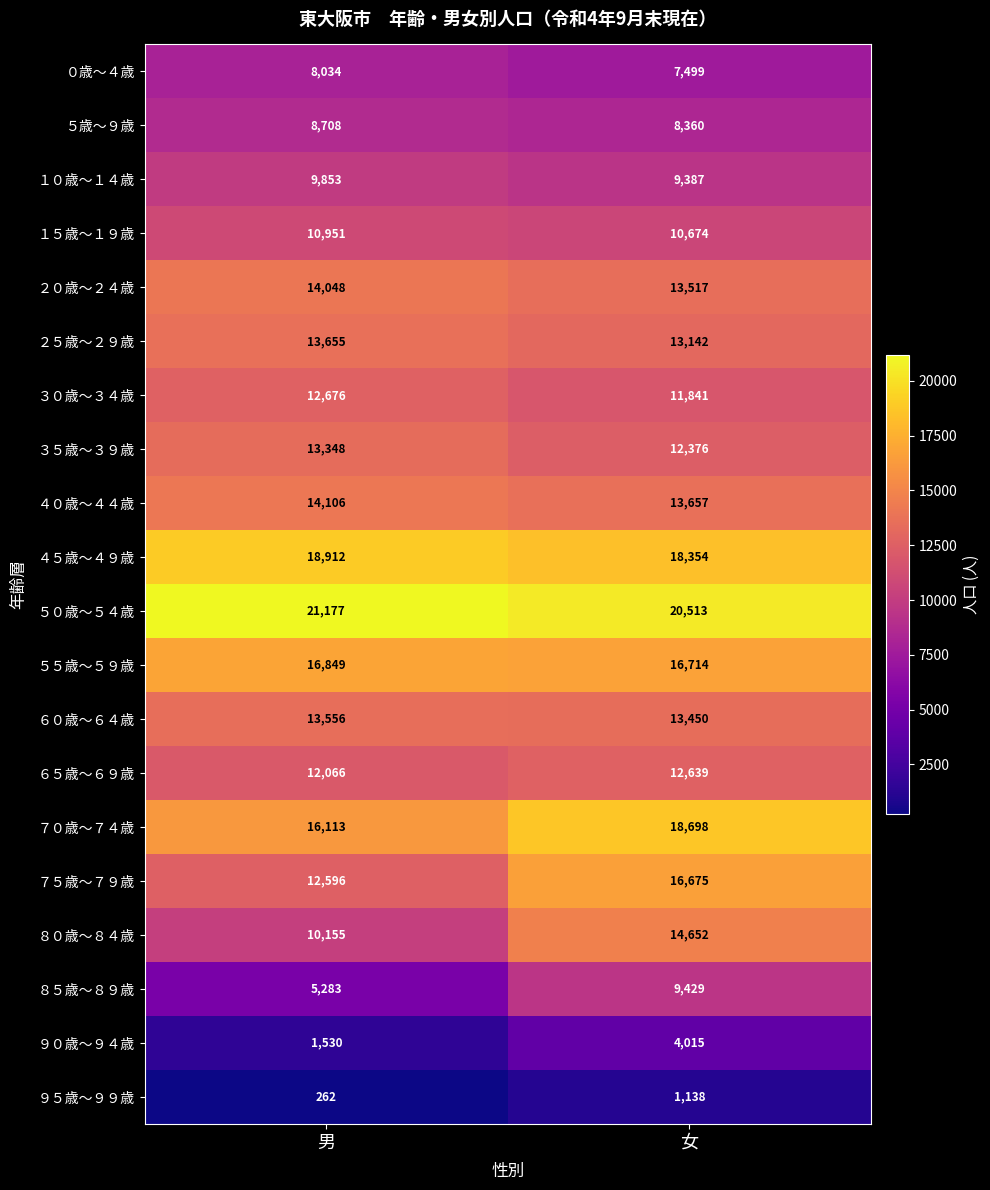

At which category does the chart reach its peak across all series?

男